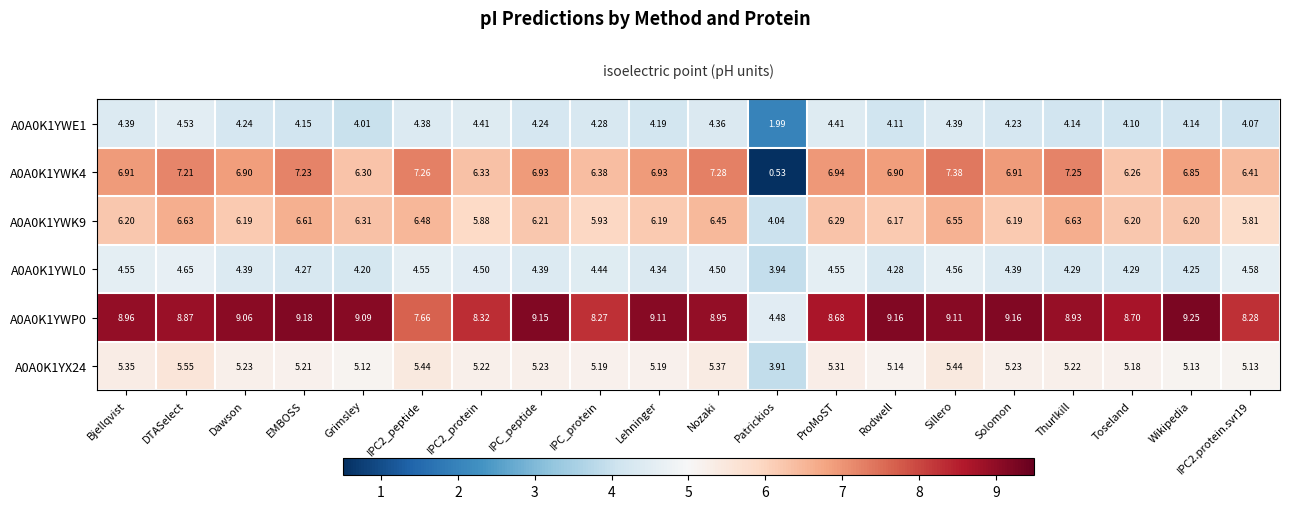

At which category is the sum across all series the highest?

DTASelect